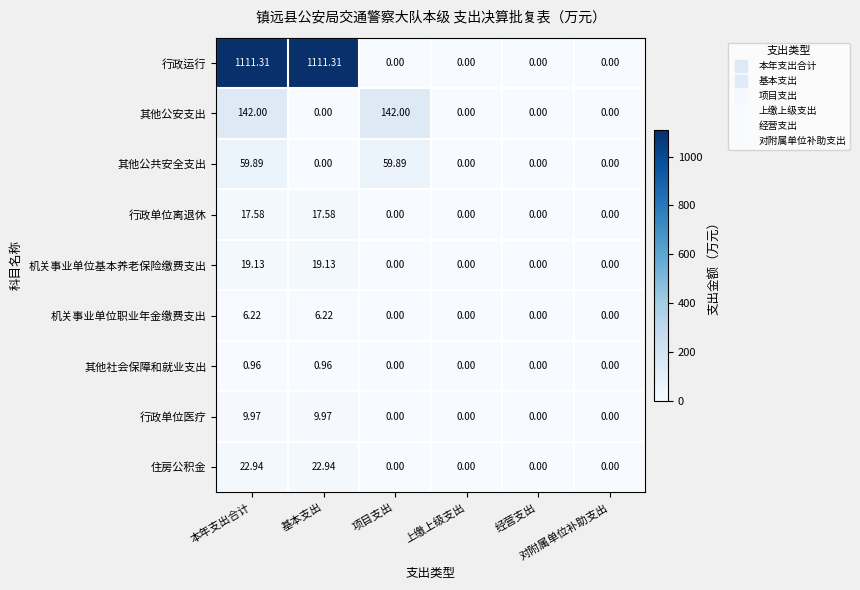

Which series has the largest total across all categories?

行政运行